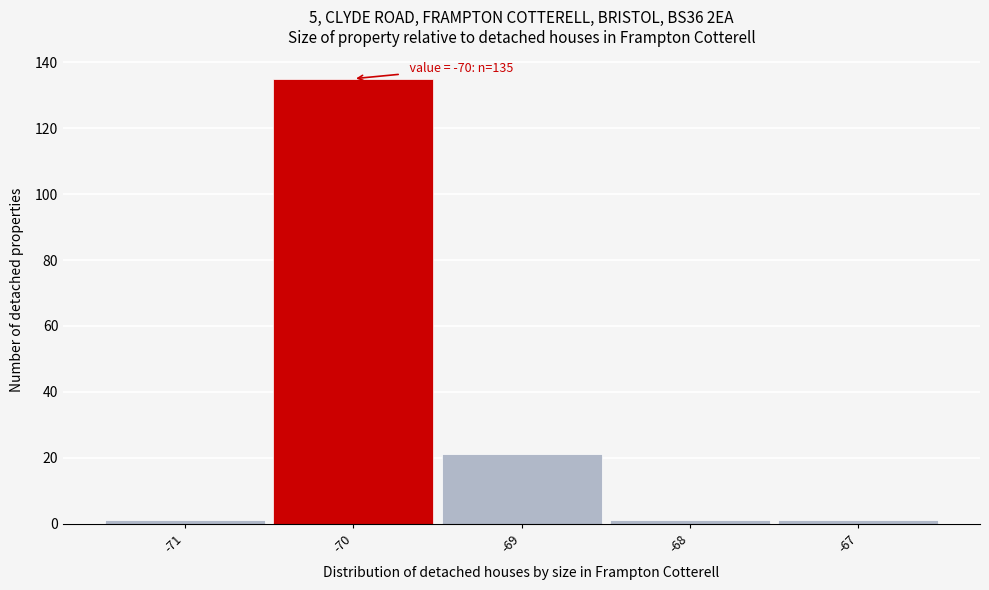

Which range on the x-axis has the tallest bar?

-70.5 to -69.5